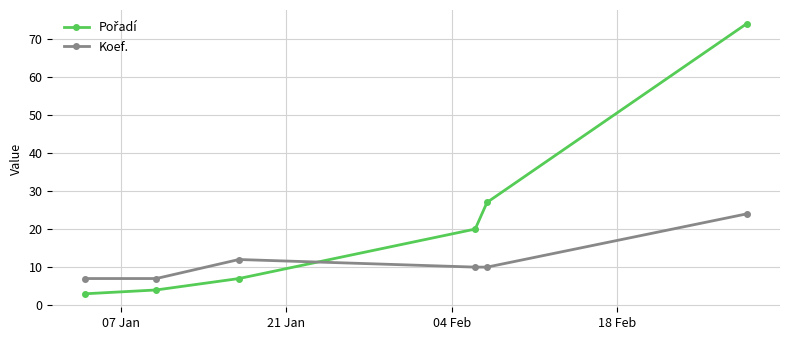

How many distinct data groups are displayed?

2